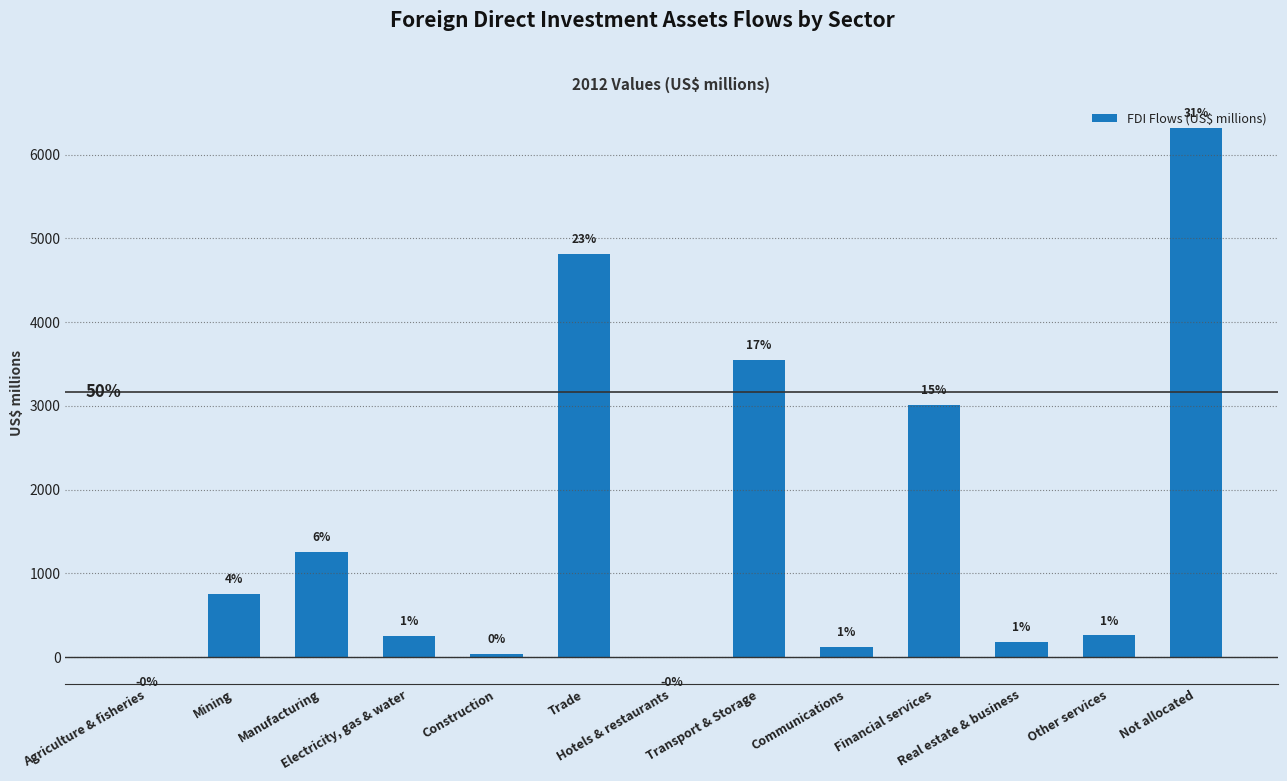

What value does the data have at Construction?

35.5